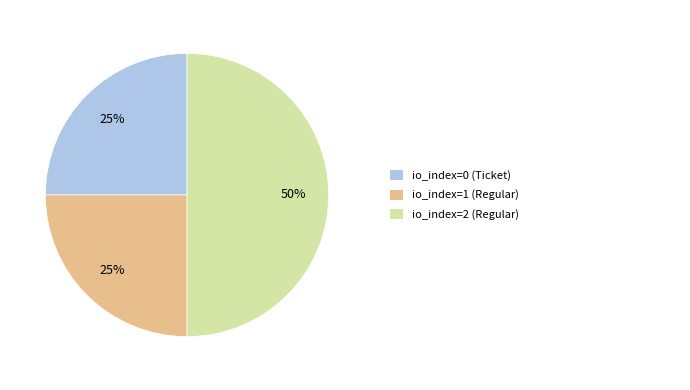

To the nearest percent, what is the difference between the largest and smallest slice percentages?

25%